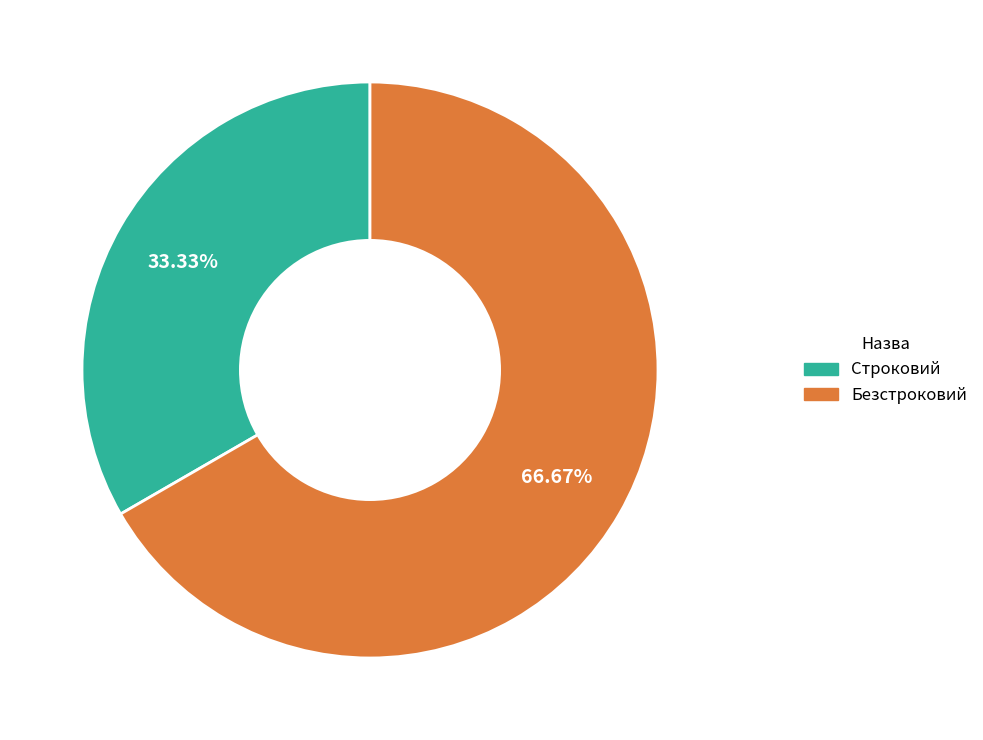

Rank the categories by value from highest to lowest.

Безстроковий, Строковий